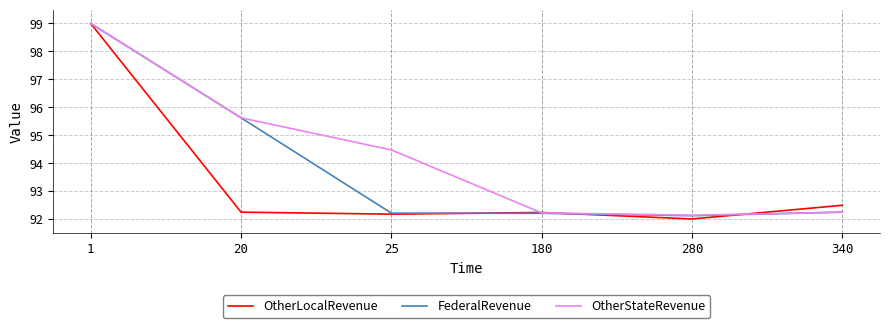

Rank the series by their average value, from highest to lowest.

OtherStateRevenue, FederalRevenue, OtherLocalRevenue